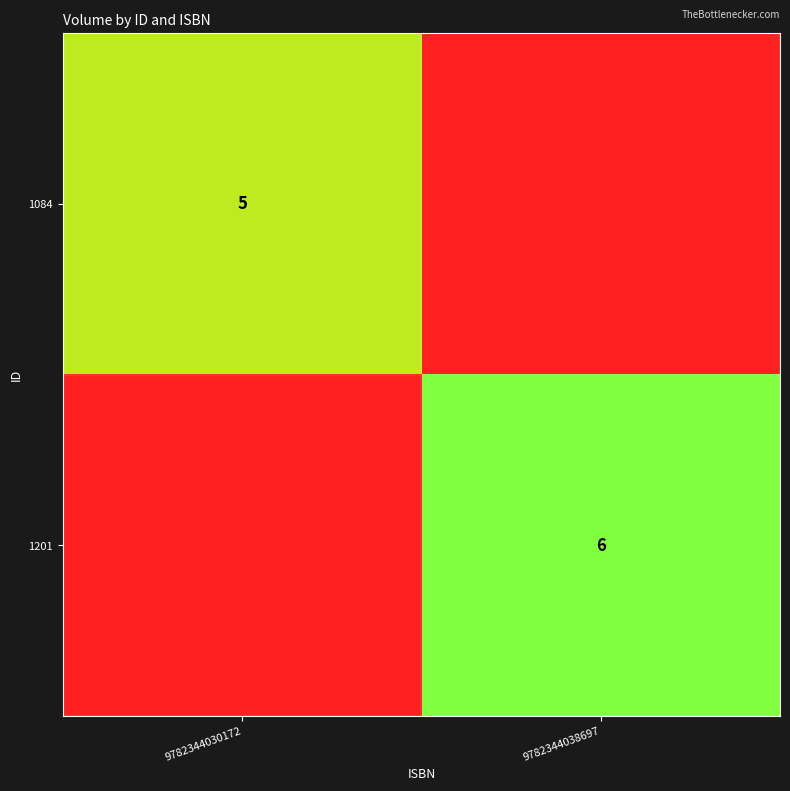

Is the value of 1084 at 9782344030172 greater than the value of 1201 at 9782344038697?

No